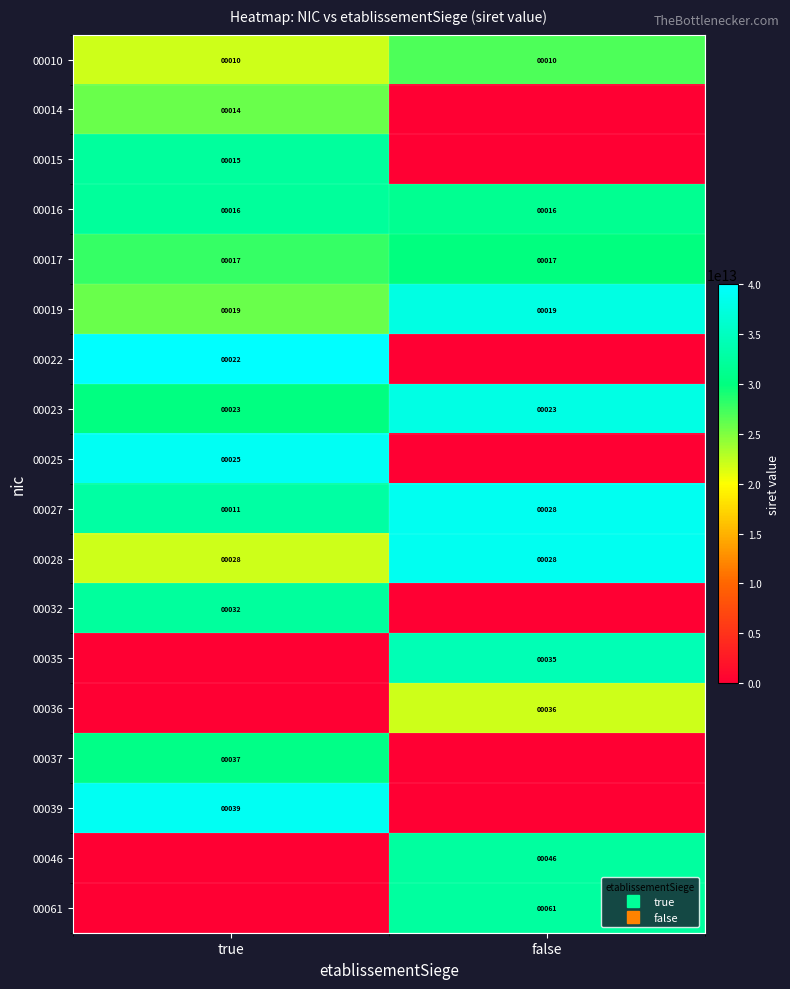

The value of 00039 at false is 0. True or false?

True